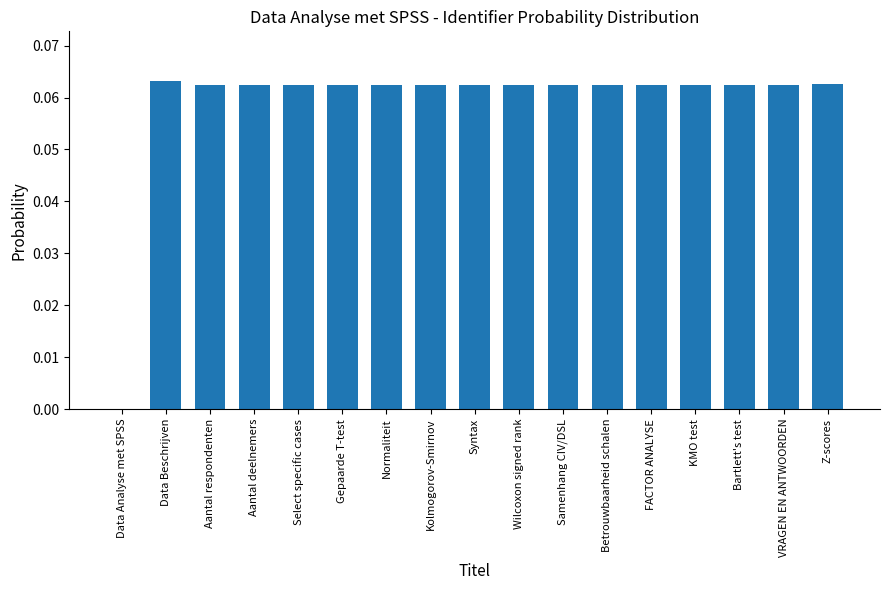

How many distinct data groups are displayed?

1